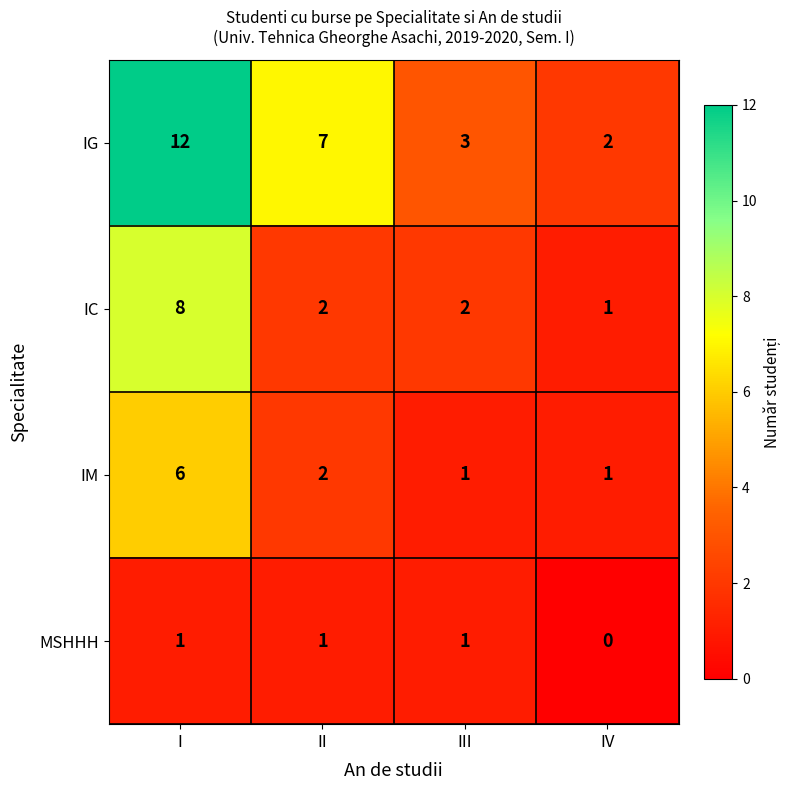

What is the total value across all series at II?

12